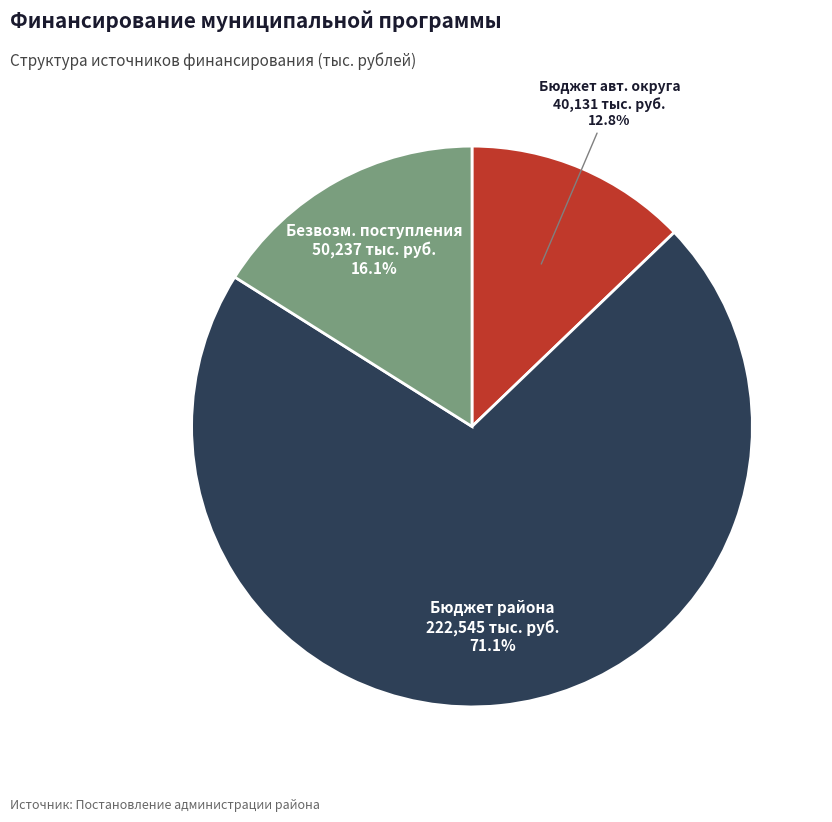

To the nearest percent, what is the difference between the largest and smallest slice percentages?

58%